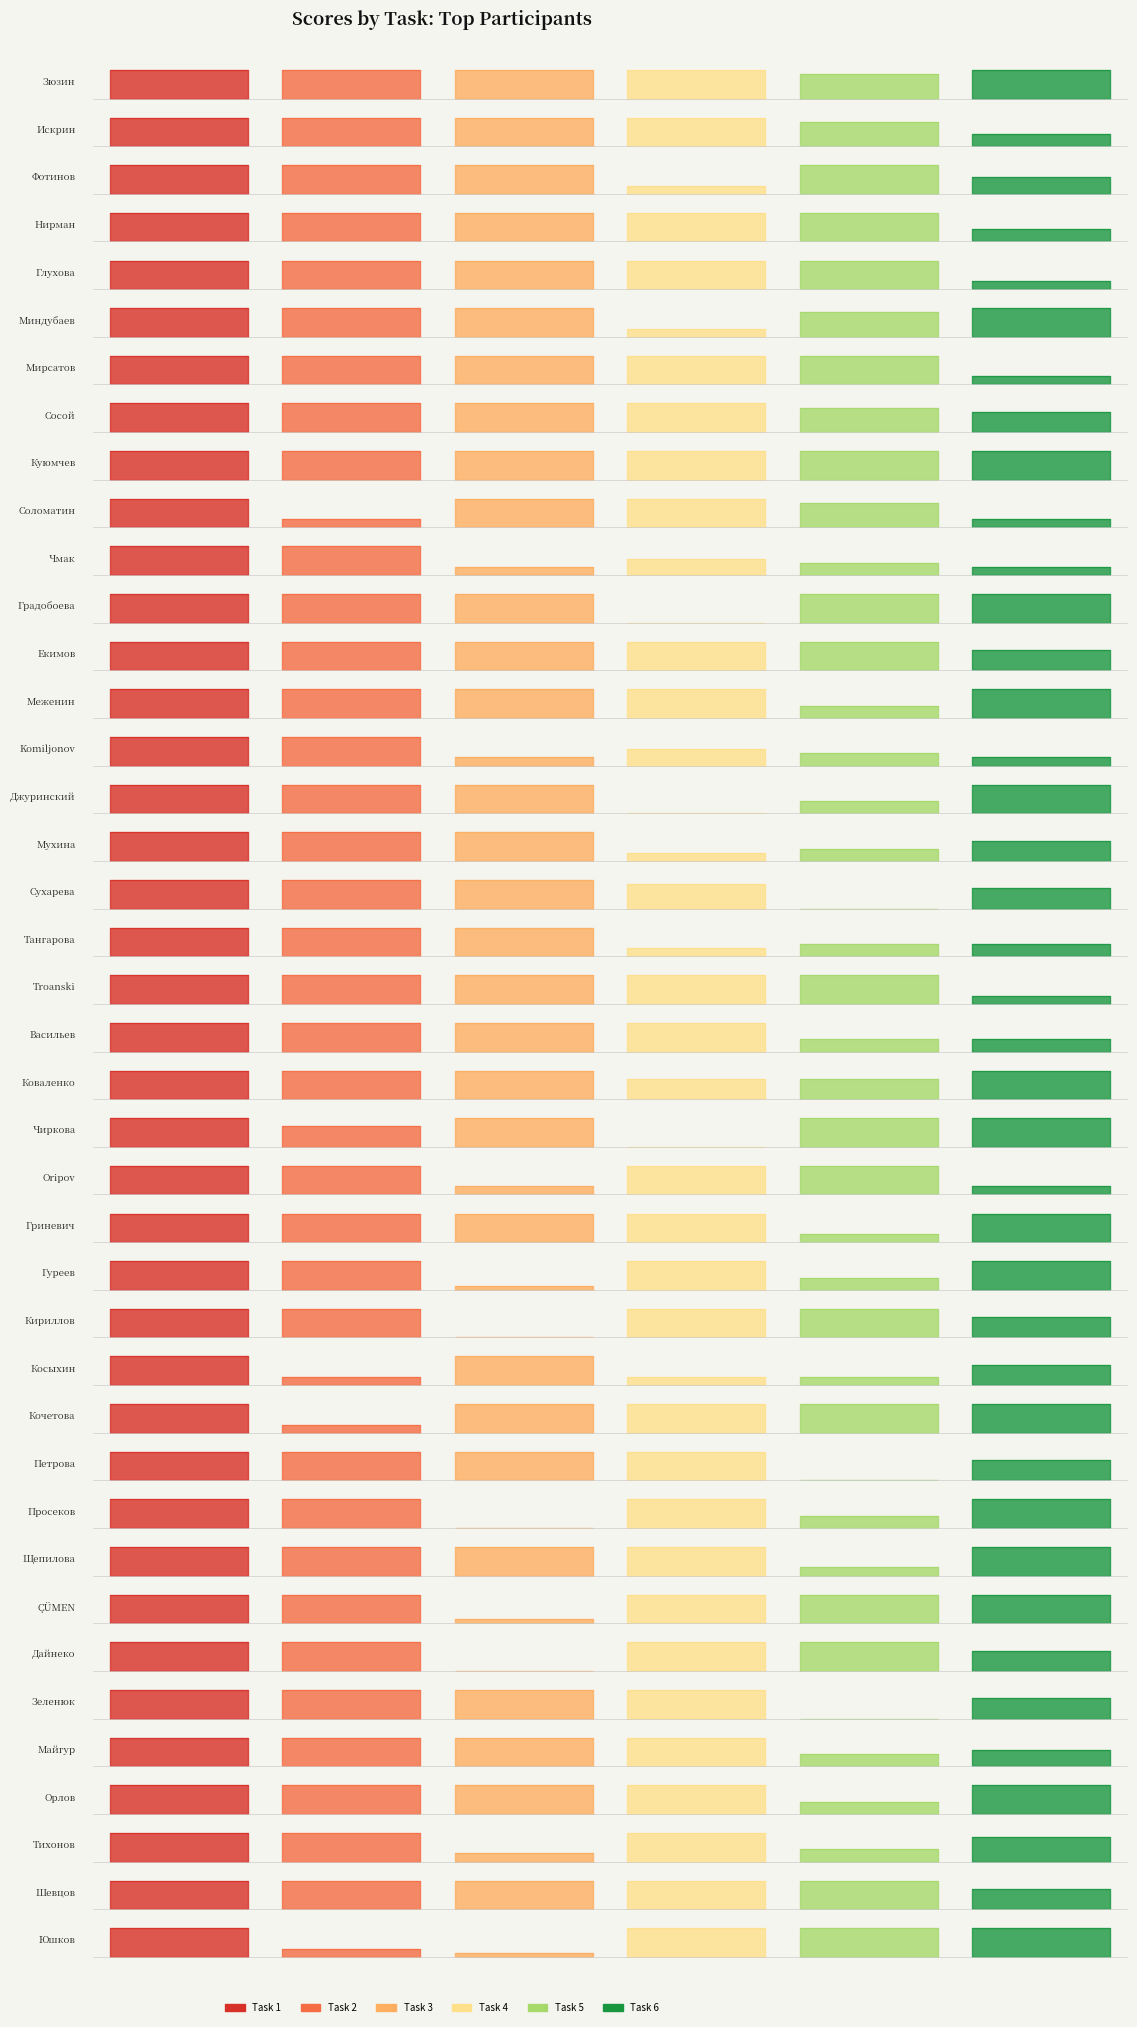

Which has a higher value, Сосой or ÇÜMEN?

Сосой